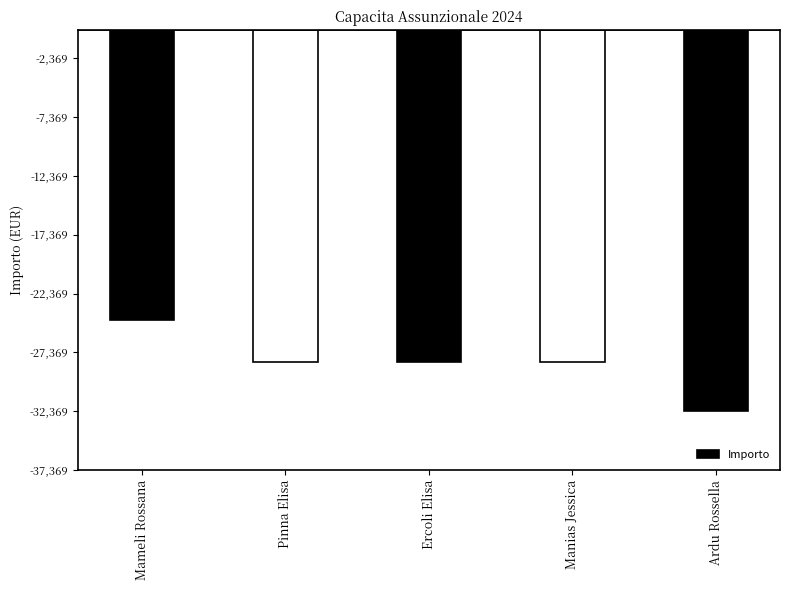

How many bars are there in total?

5